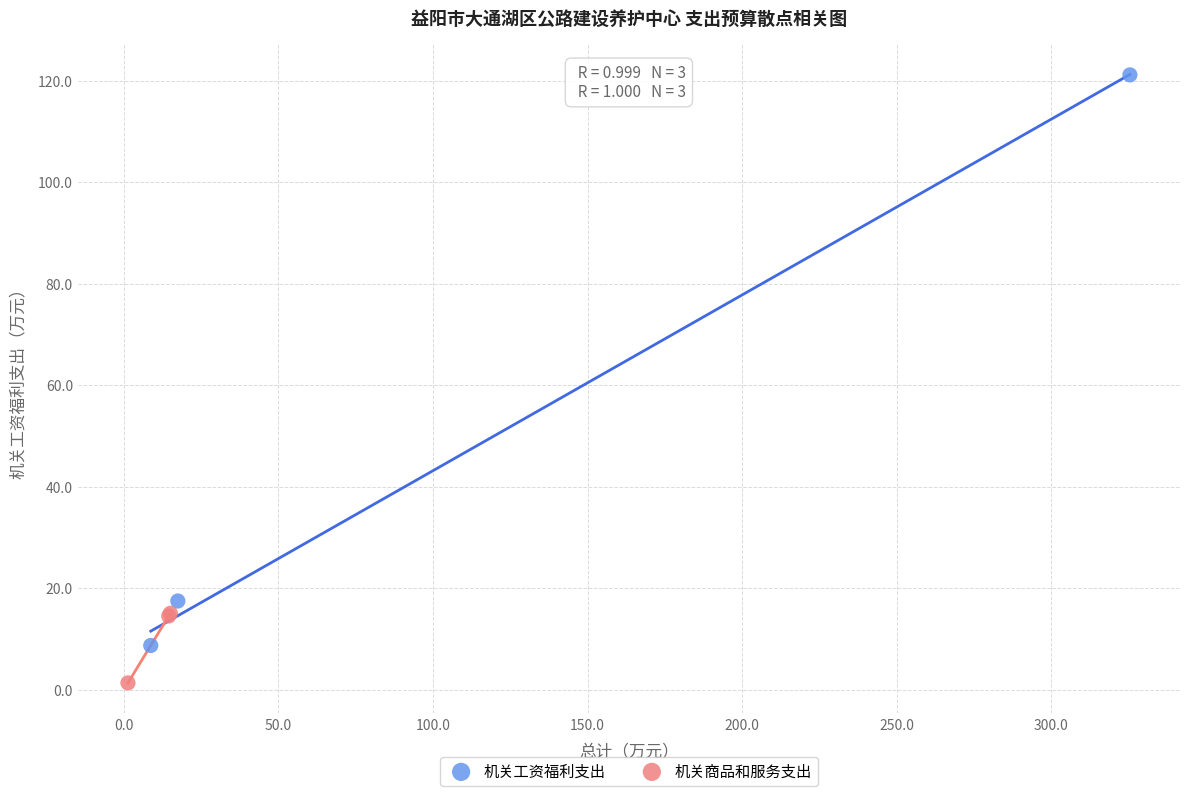

Which series contains the lowest Y value?

机关商品和服务支出